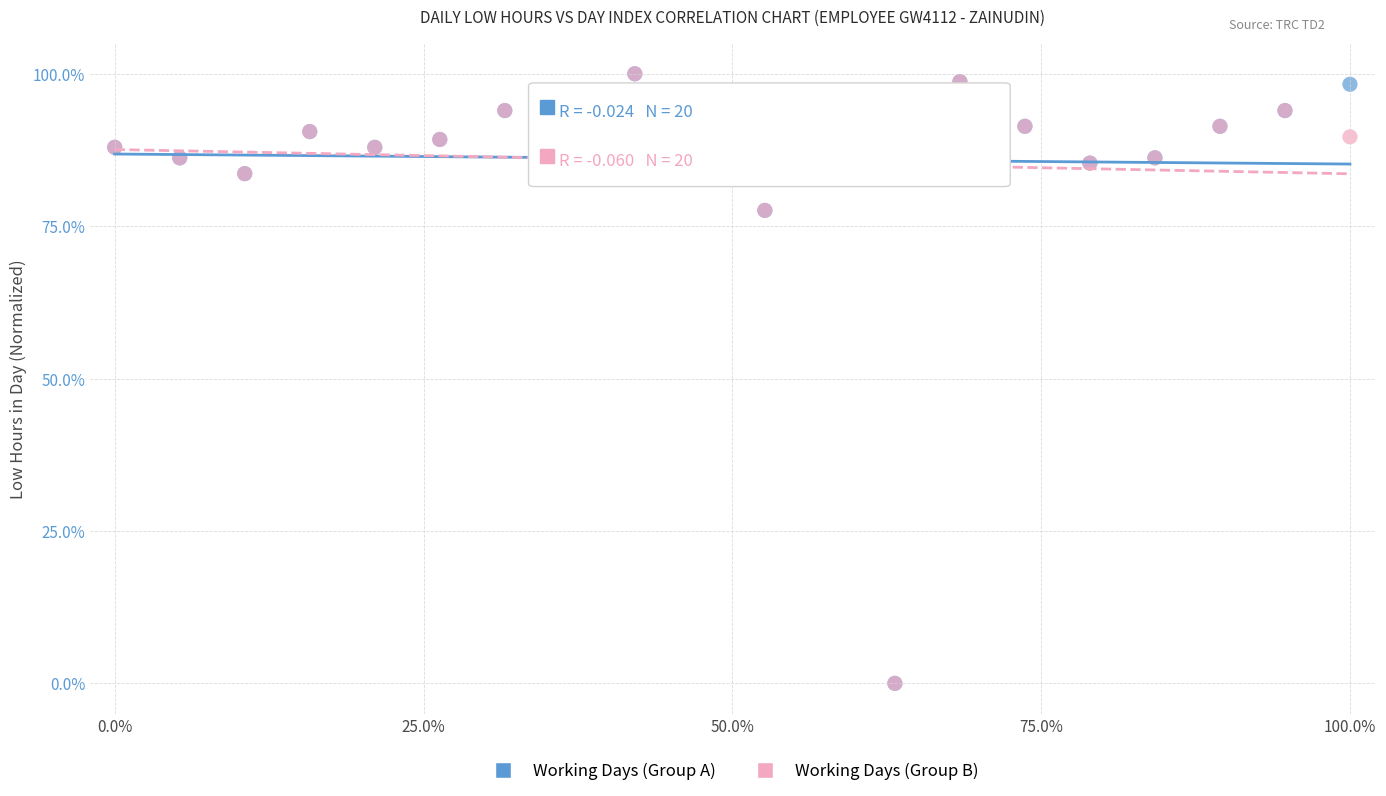

What are all the series names shown in the legend?

Working Days (Group A), Working Days (Group B)